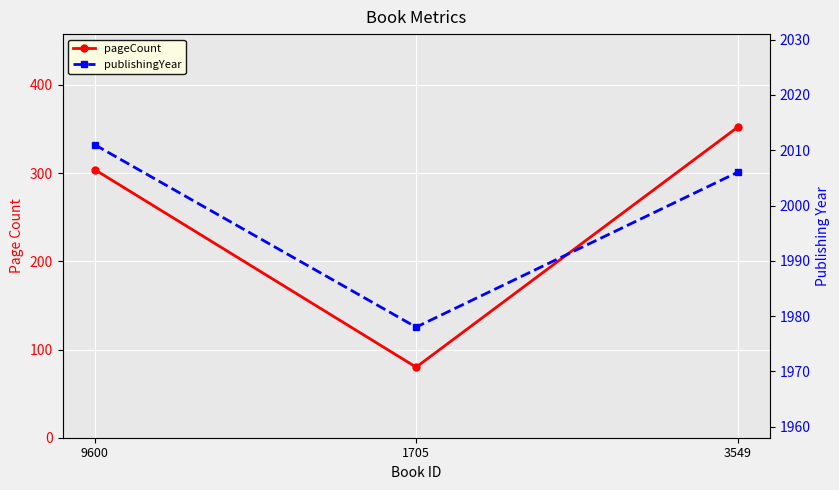

At how many categories does at least one series exceed 695?

3